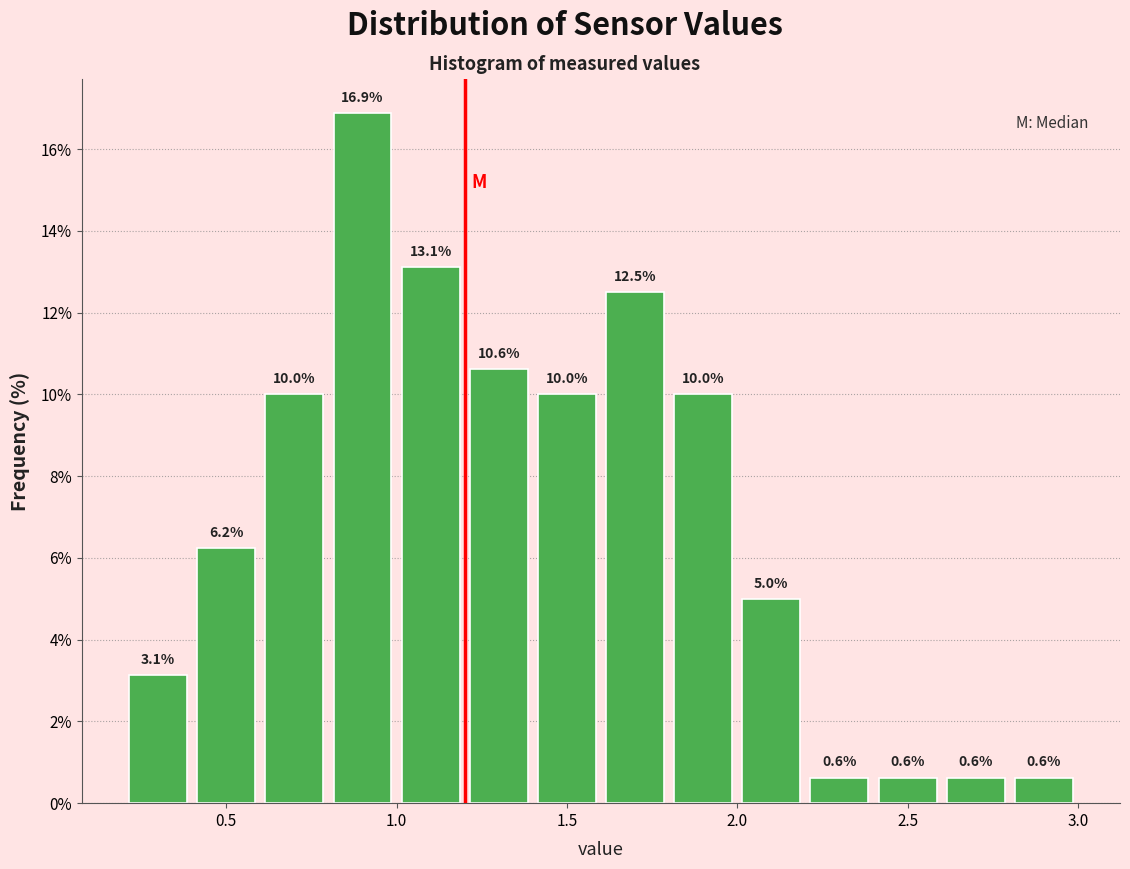

Over which range of the x-axis is the bar tallest?

0.8 to 1.0